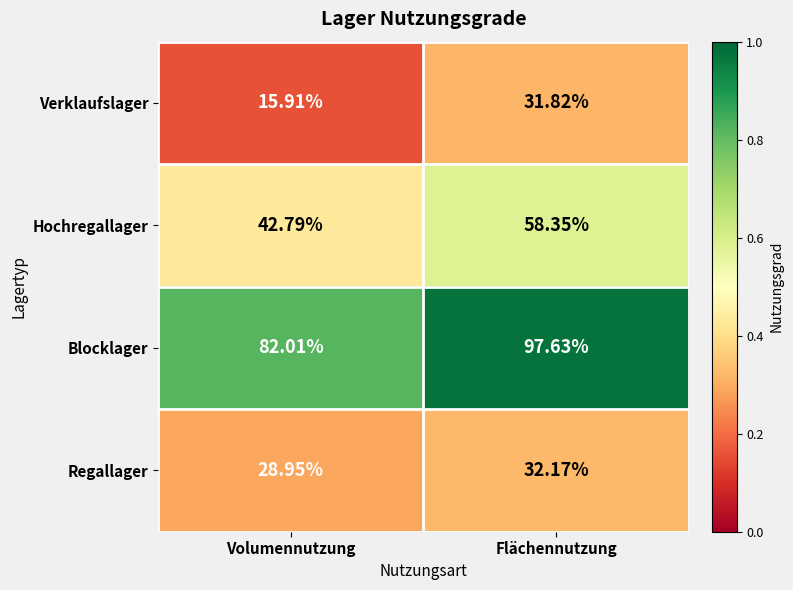

At which label is Hochregallager closest to 50?

Volumennutzung